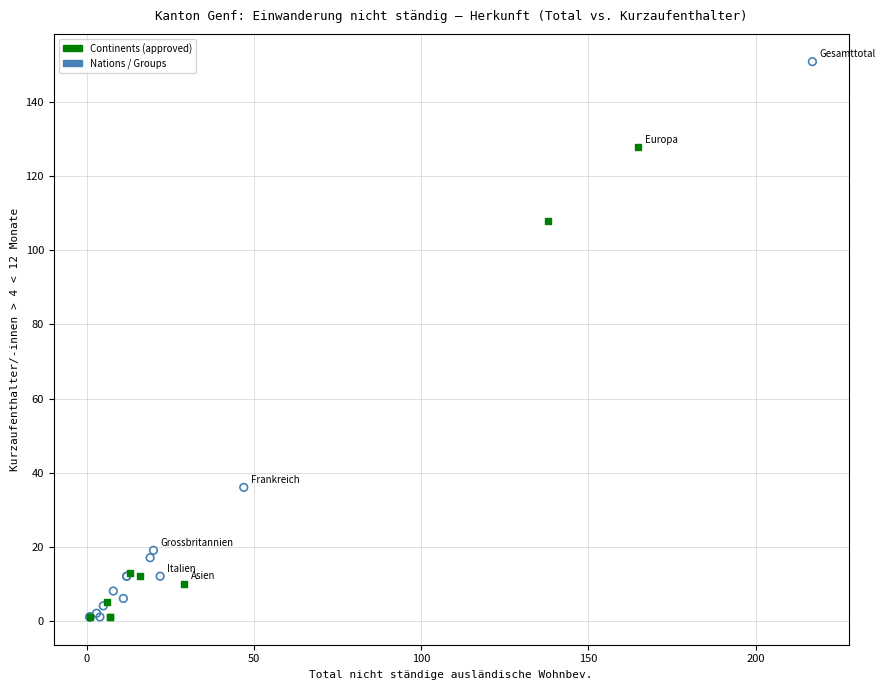

Which series contains the highest Y value?

Nations / Groups